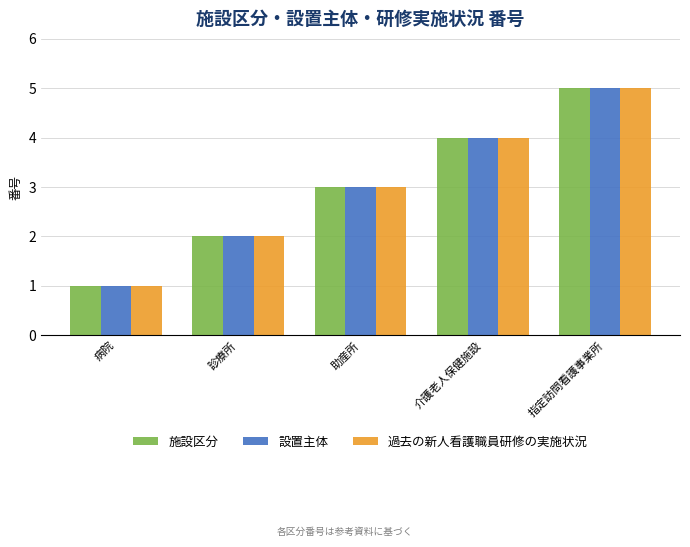

What is the difference between the maximum and minimum values in the 設置主体 series?

4